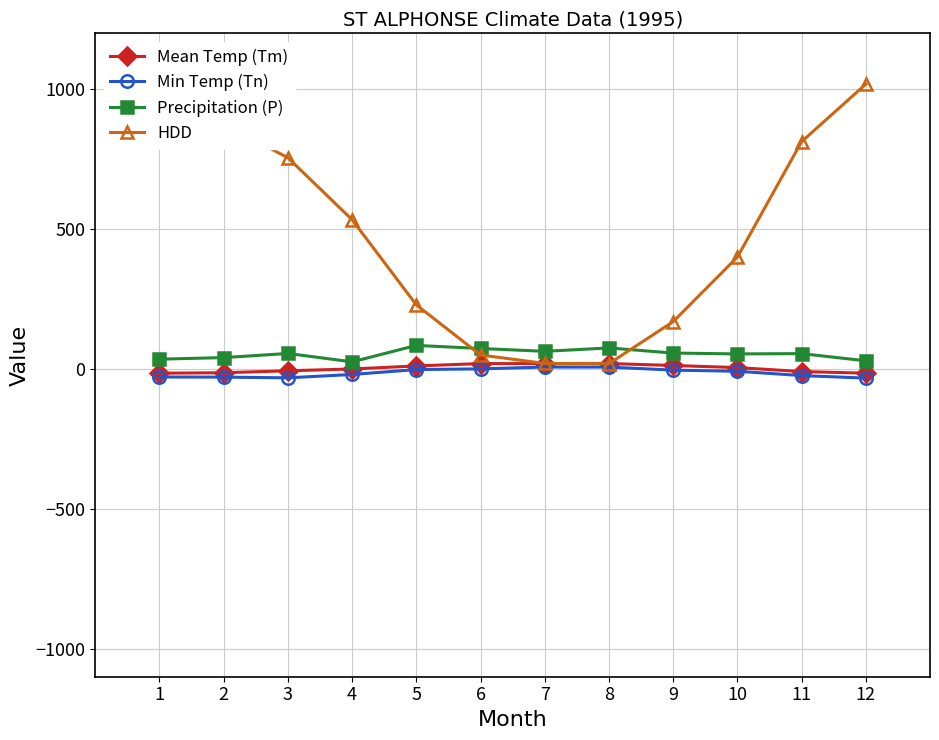

What is the maximum value shown in the chart?

1021.4